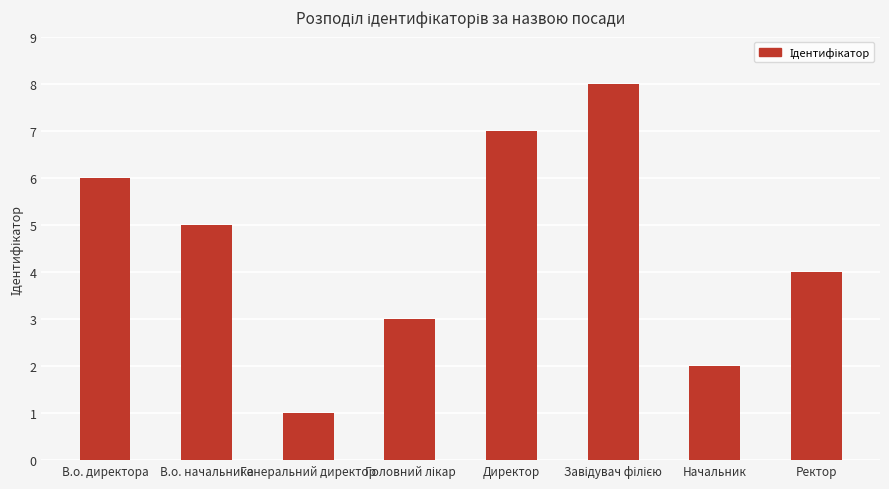

What is the label of the 8th bar from the left?

Ректор